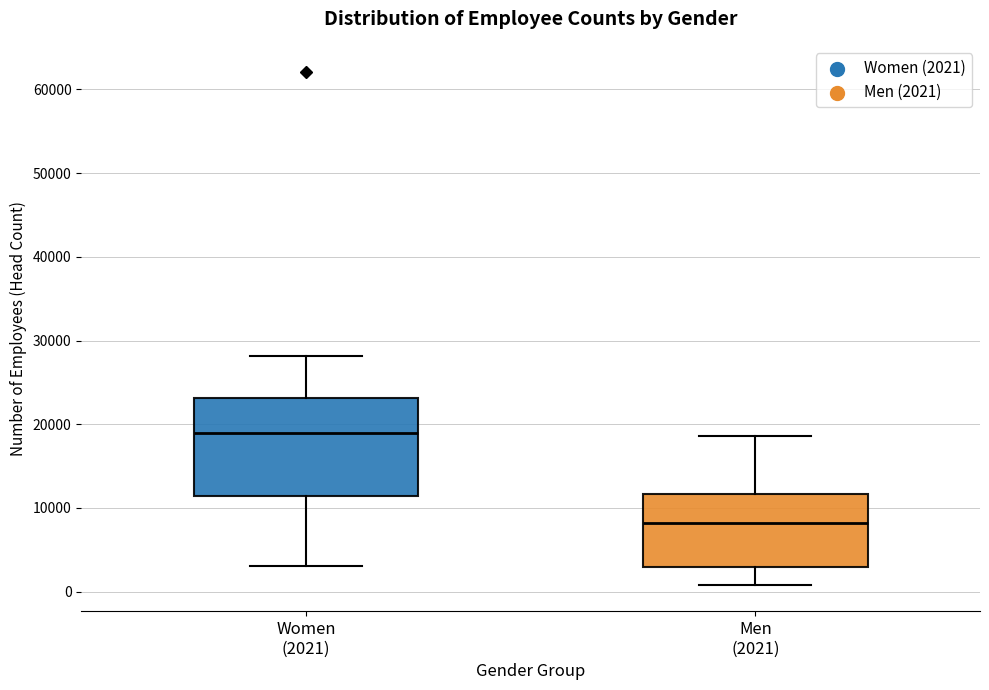

Which box has the lowest median line?

Men (2021)